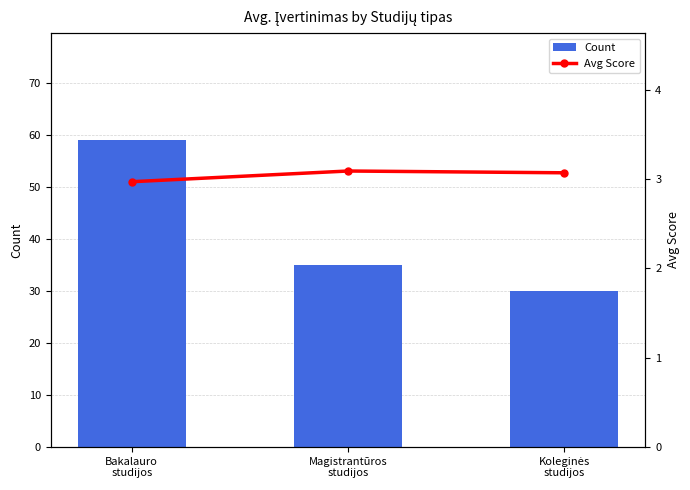

What is the sum of all Count values?

124